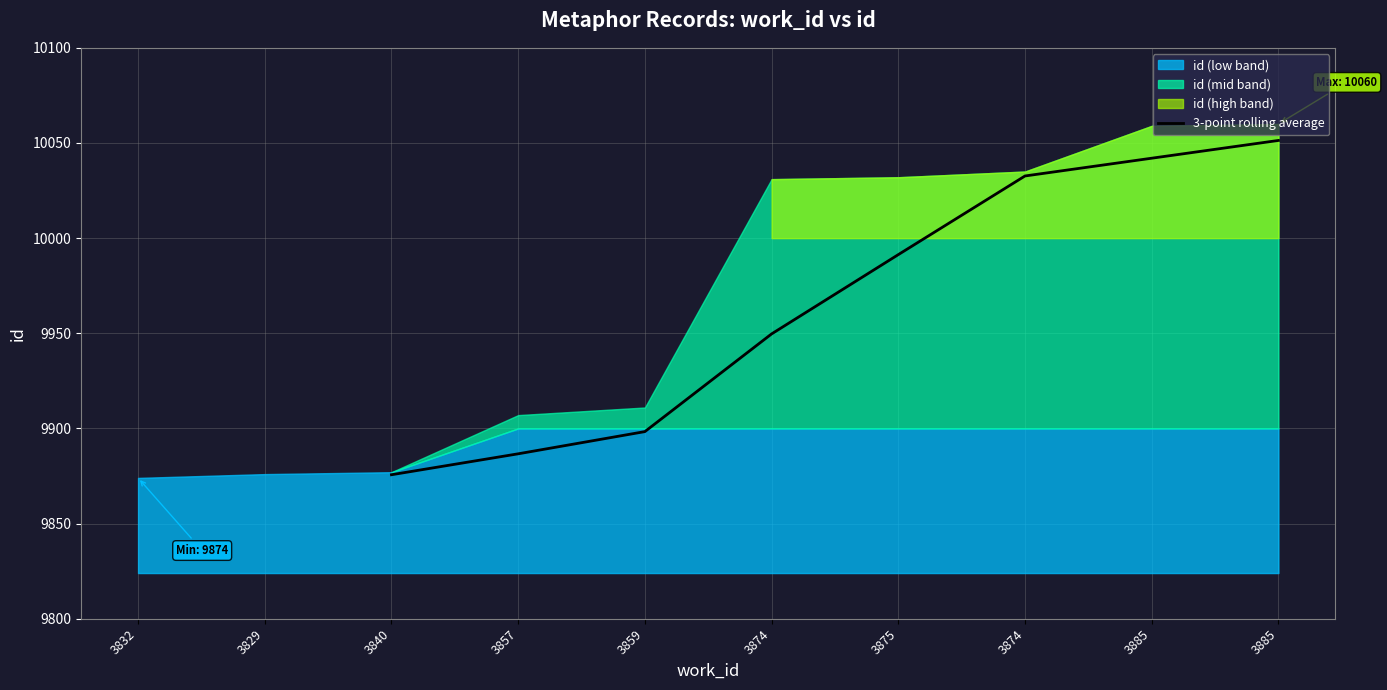

Reading left to right, extract all data points from this chart.

9875.7	9886.7	9898.3	9949.7	9991.3	10032.7	10042.0	10051.3